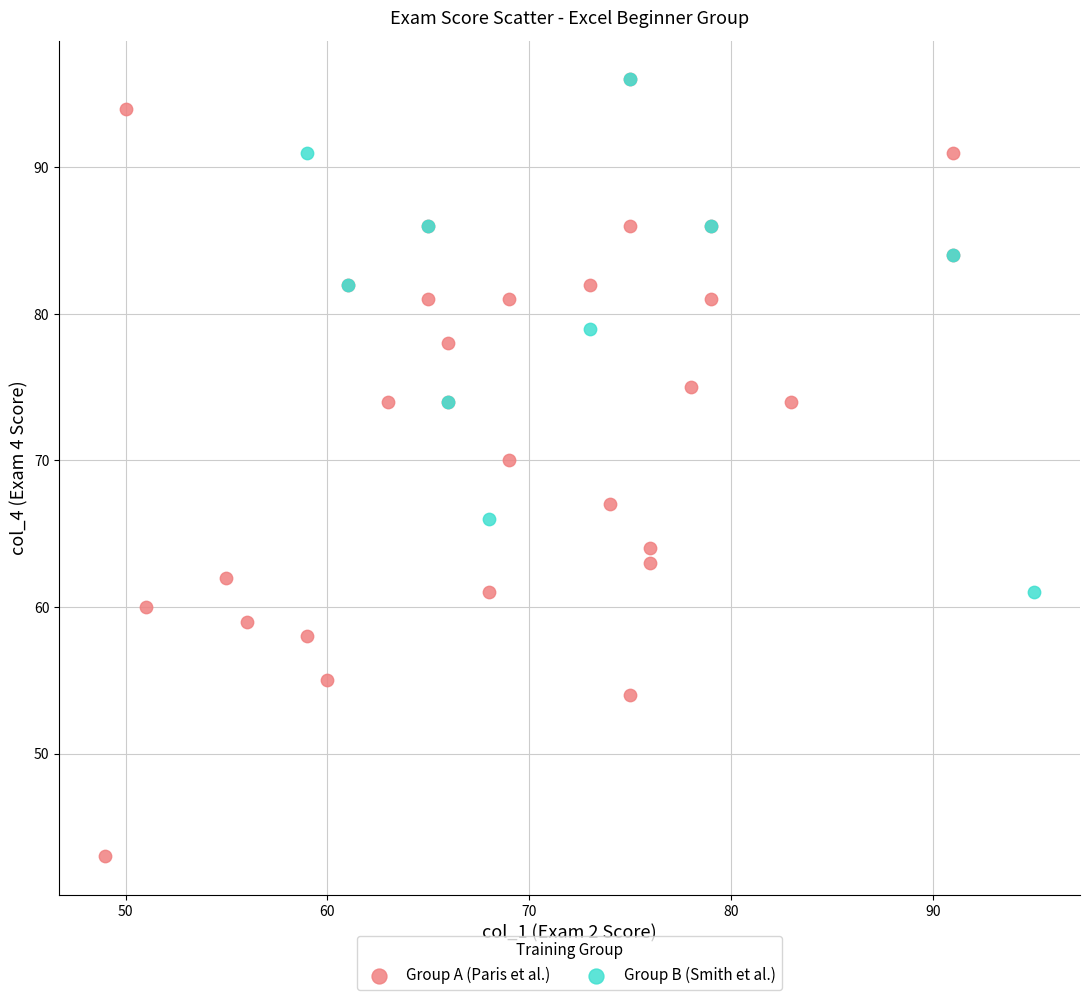

Which series has the widest spread of Y values?

Group A (Paris et al.)